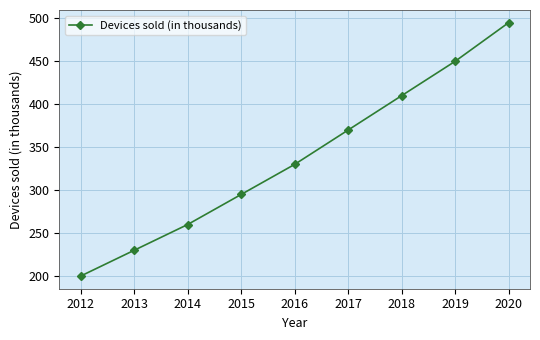

Reading right to left, extract all data points from this chart.

2020=495	2019=450	2018=410	2017=370	2016=330	2015=295	2014=260	2013=230	2012=200